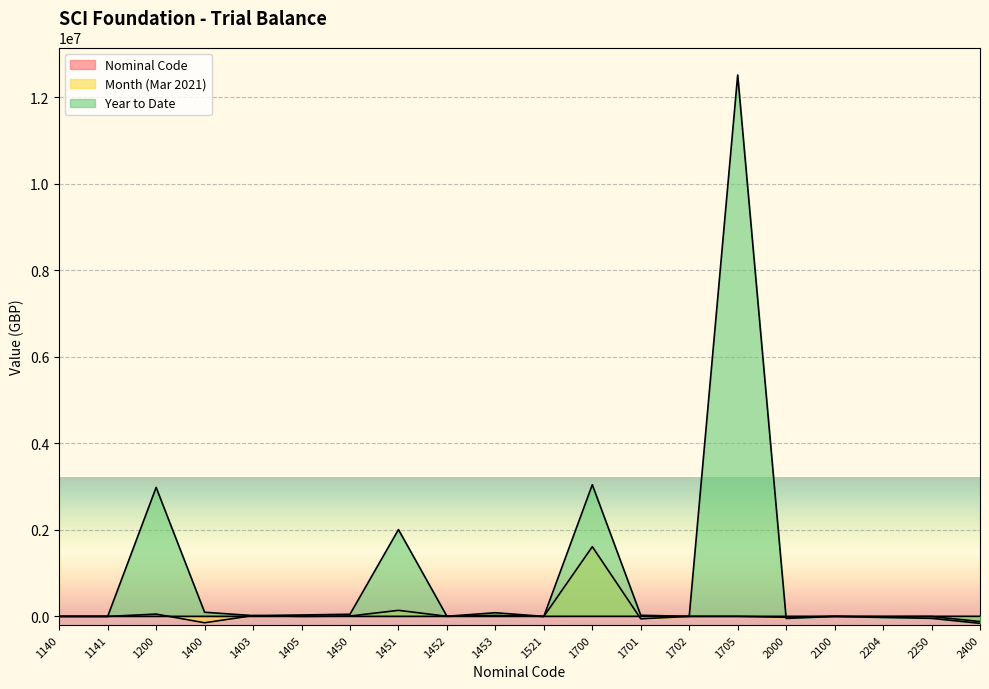

What is the difference between the second highest and second lowest values in the Month (Mar 2021) series?

258500.9